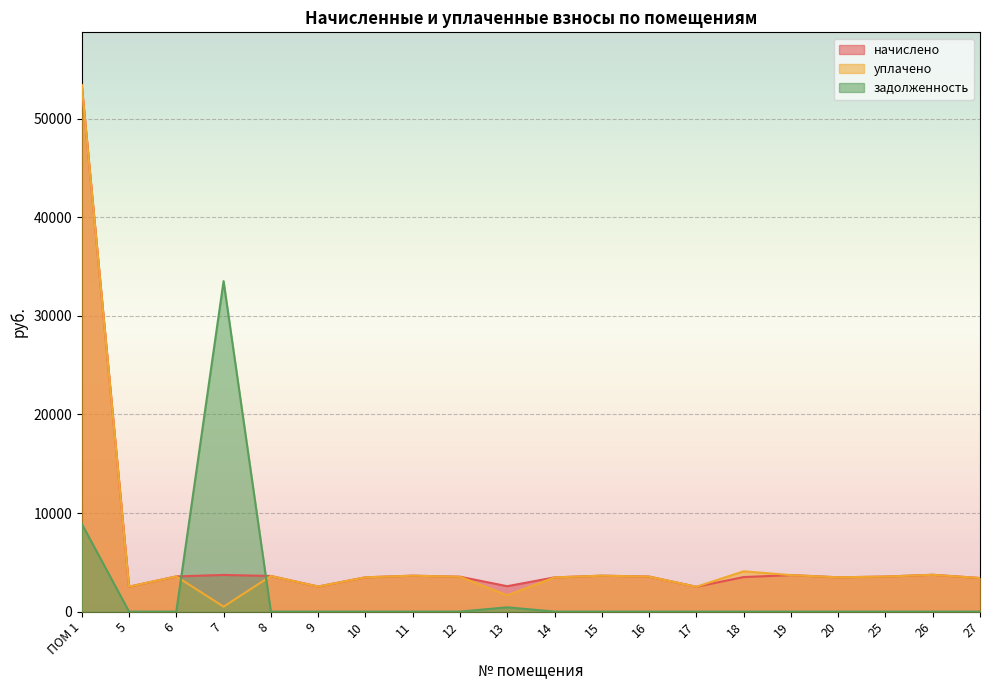

Reading right to left, what are all the values shown in this chart?

начислено: 3403.1	3734.3	3552.1	3477.6	3701.2	3502.4	2517.1	3552.1	3643.2	3469.3	2575.1	3535.6	3643.2	3477.6	2542.0	3610.1	3717.7	3568.7	2525.4	53439.1
уплачено: 3403.1	3734.3	3552.1	3477.6	3701.2	4087.2	2517.1	3552.1	3643.2	3469.3	1648.3	3535.6	3643.2	3477.6	2542.0	3610.1	500.0	3568.7	2525.4	53439.1
задолженность: 0.0	0.0	0.0	0.0	0.0	0.0	0.0	0.0	0.0	0.0	429.2	0.0	0.0	0.0	0.0	0.0	33533.3	0.0	0.0	8906.5